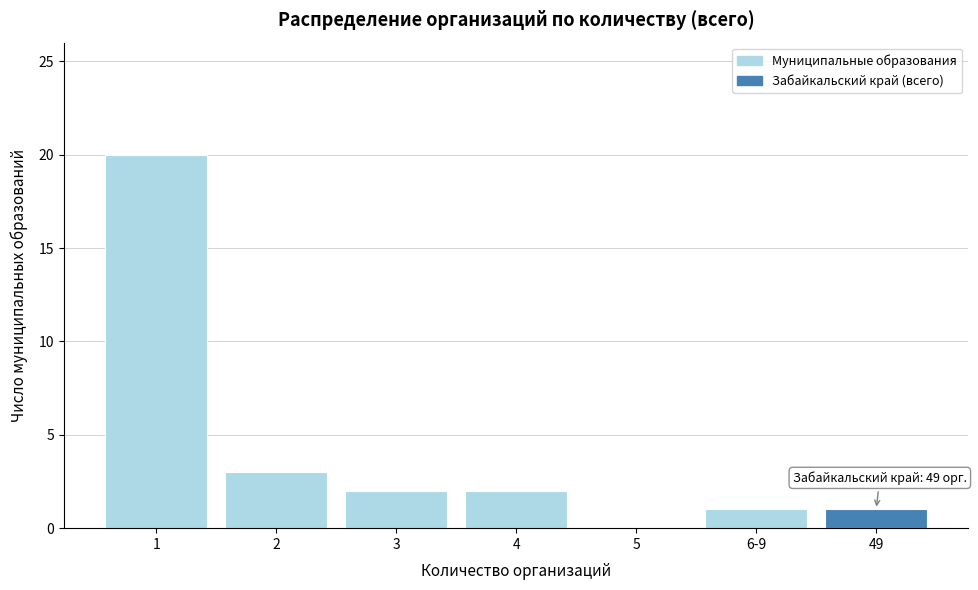

Reading left to right, what are all the values shown in this chart?

1=20	2=3	3=2	4=2	5=0	6-9=1	49=1